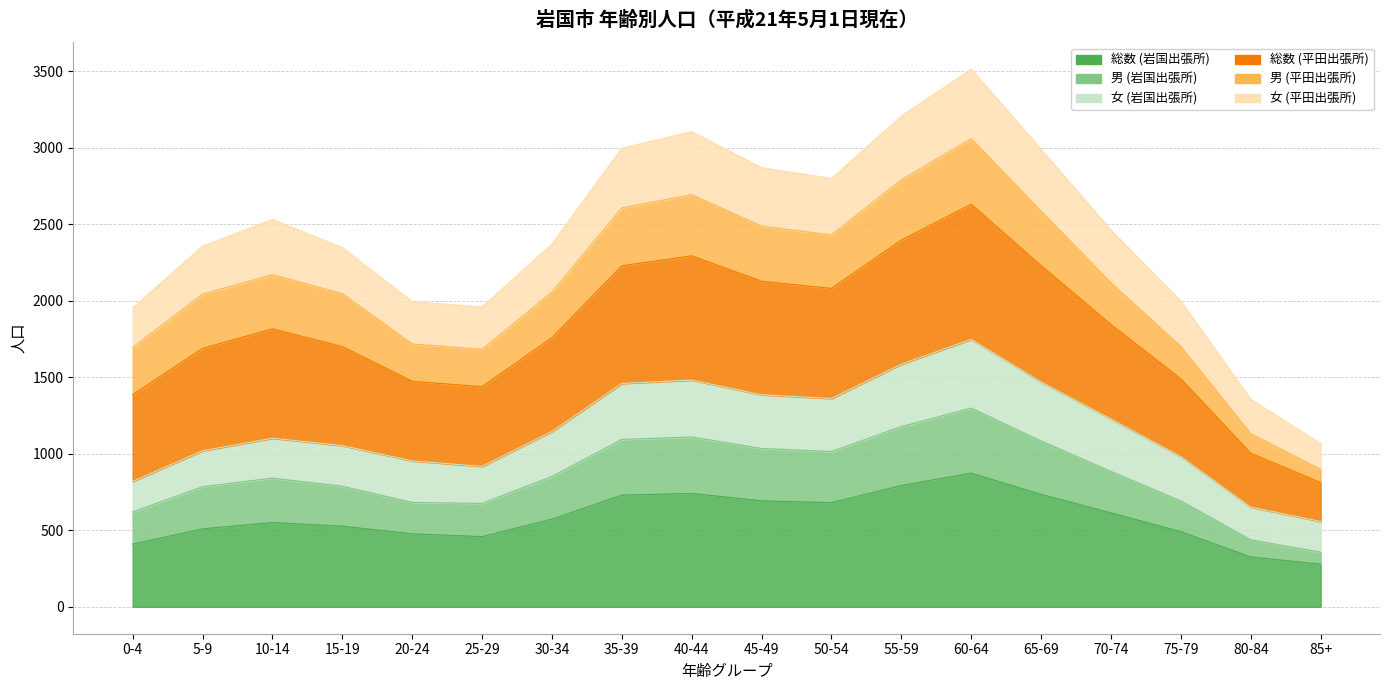

Which has a higher value, 85+ or 0-4?

0-4